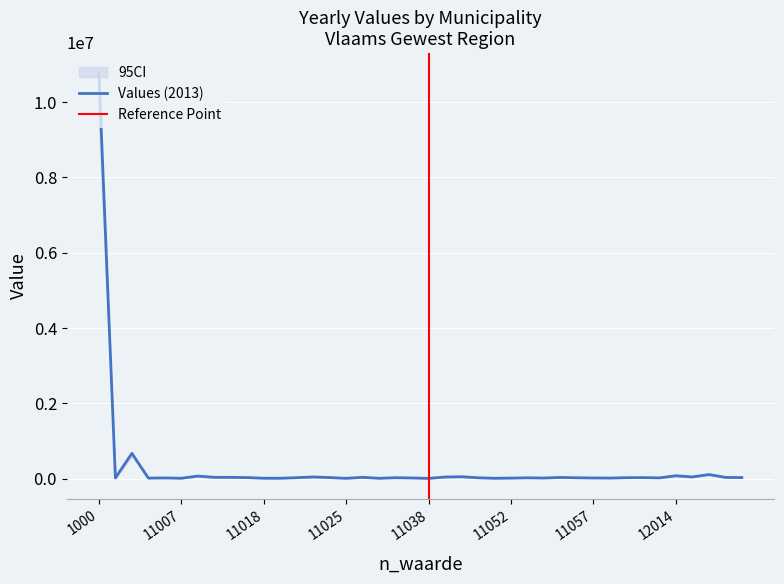

What is the difference between the maximum and minimum values in the 2016 series?

9619394.5